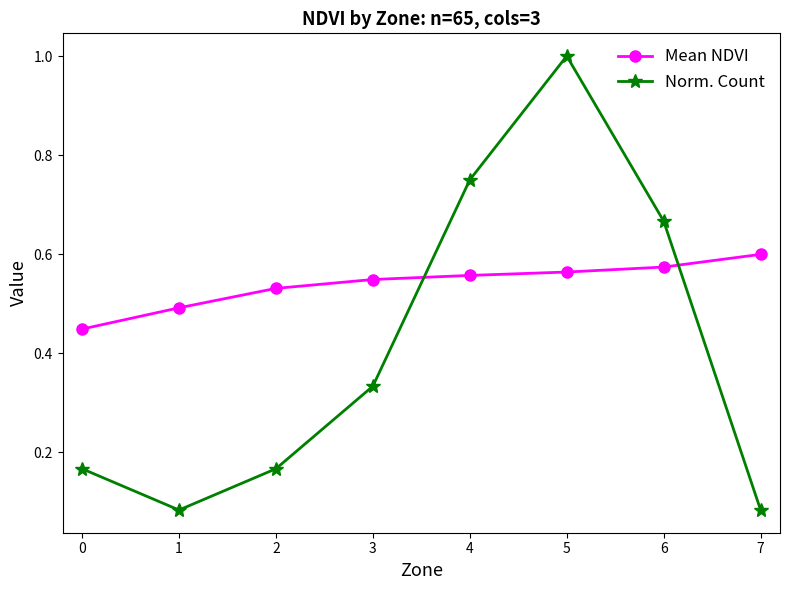

What is the sum of the Norm. Count values at 0 and 5?

1.2